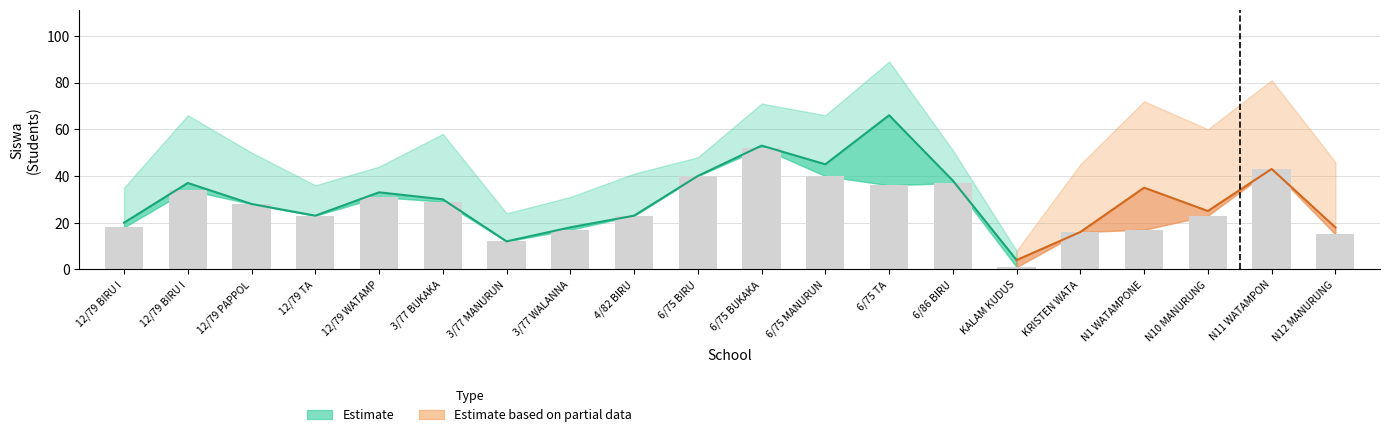

How many values exceed 28?

9